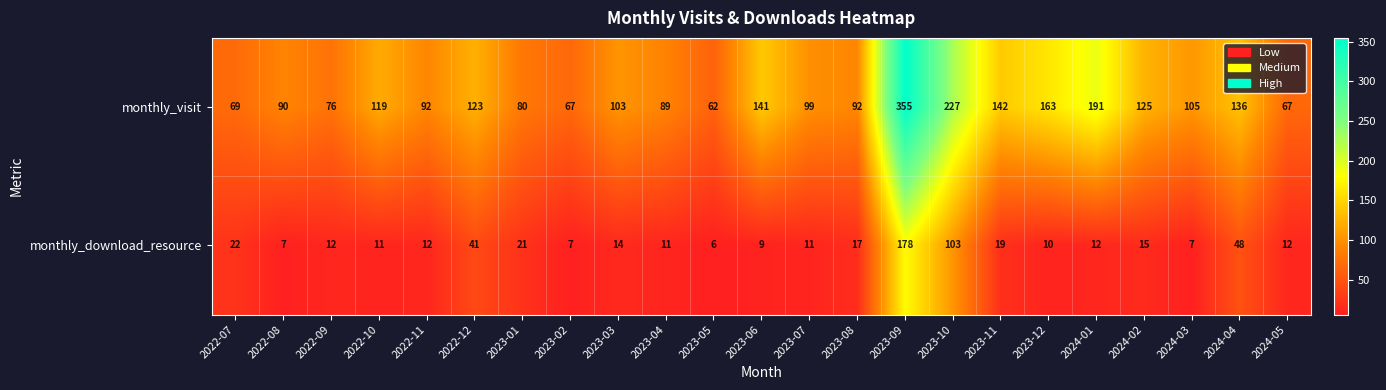

Between 2023-02 and 2023-06, which series saw the biggest shift?

monthly_visit